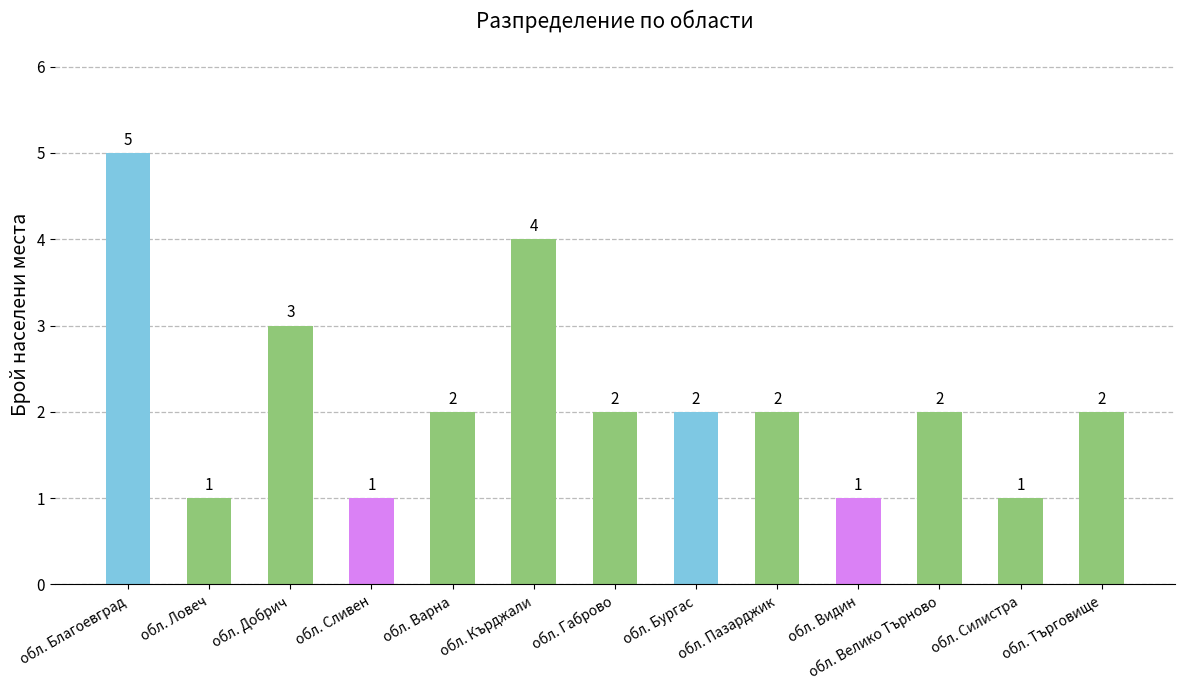

How many values are below 2?

4